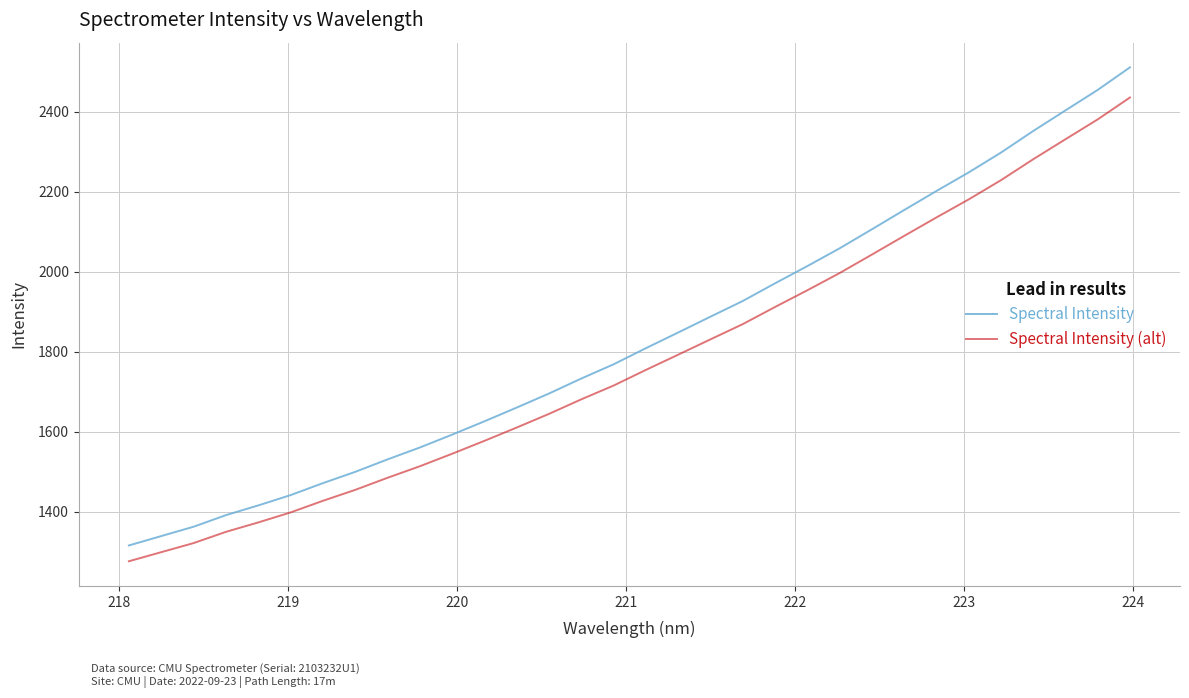

Rank the series by their maximum value, from lowest to highest.

Spectral Intensity (alt), Spectral Intensity